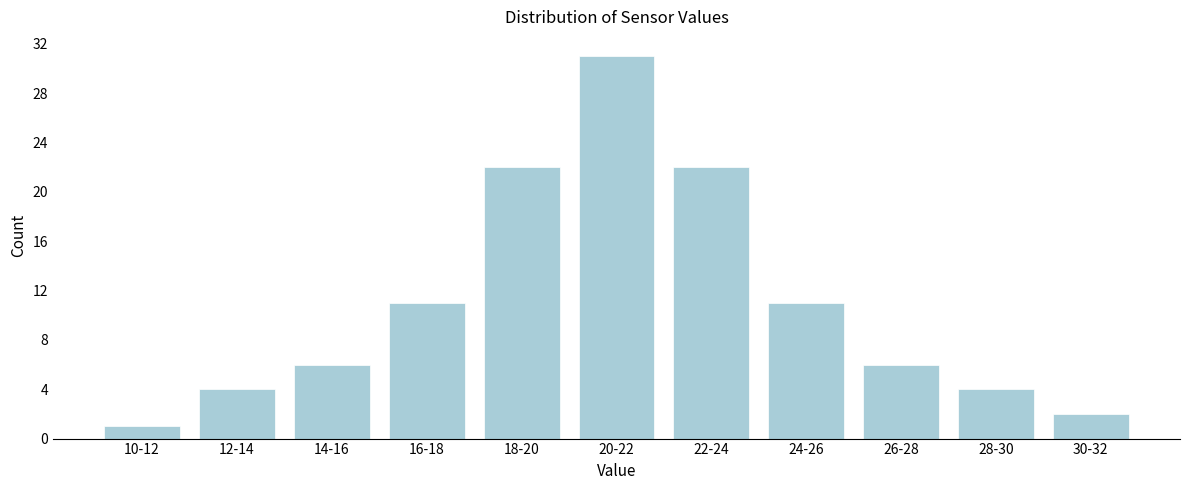

Reading left to right, what are all the values shown in this chart?

10-12=1	12-14=4	14-16=6	16-18=11	18-20=22	20-22=31	22-24=22	24-26=11	26-28=6	28-30=4	30-32=2